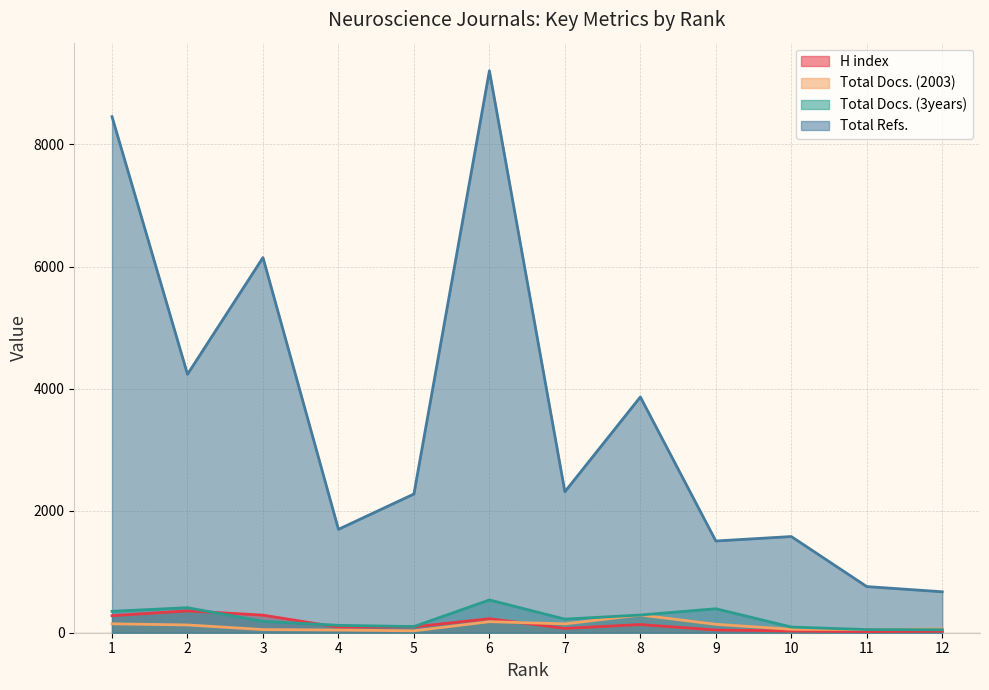

True or false: H index and Total Refs. cross at least once.

False